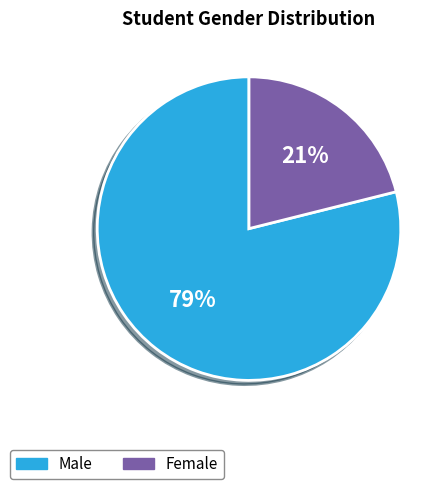

Is there a majority slice in this chart?

Yes